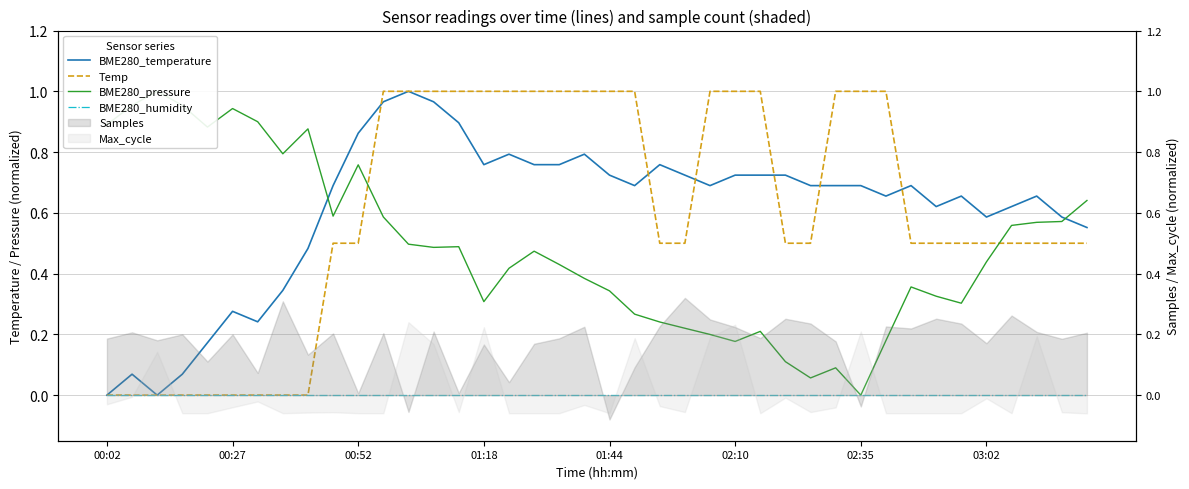

Between 18 and 37, which is larger?

18